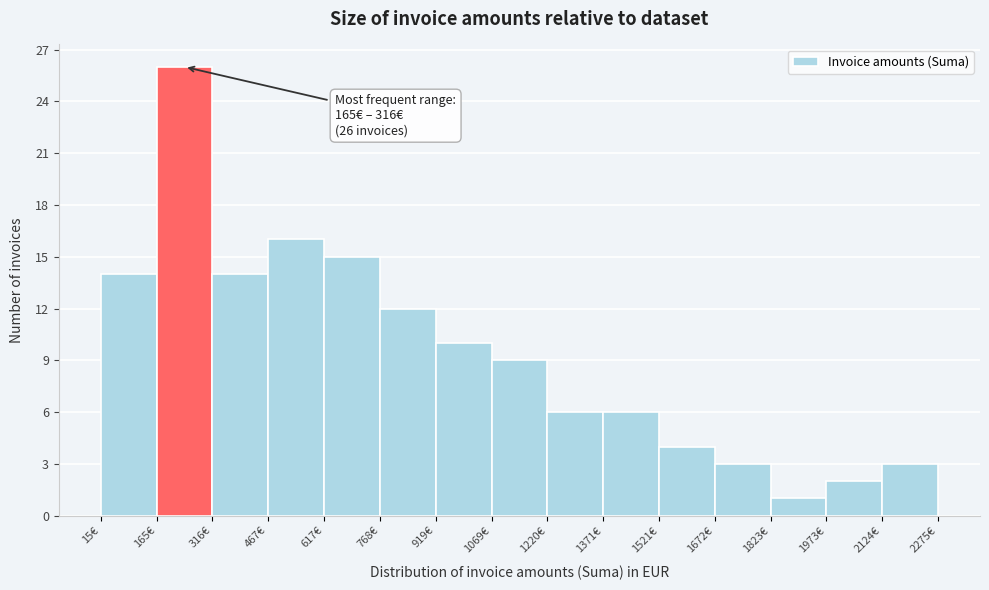

Over which range of the x-axis is the bar tallest?

160 to 320